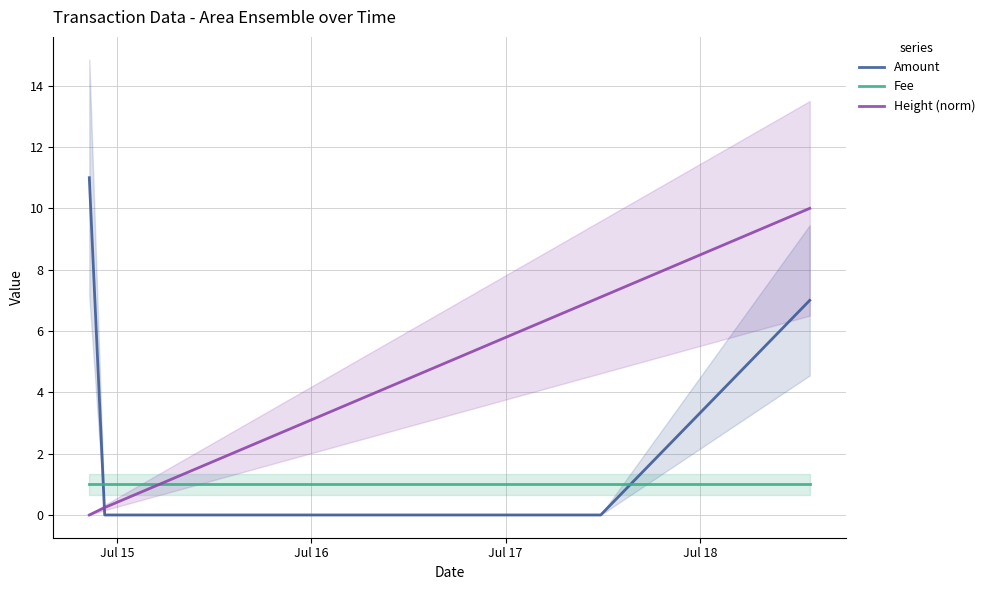

What are all the series names shown in the legend?

Amount, Fee, Height (norm)